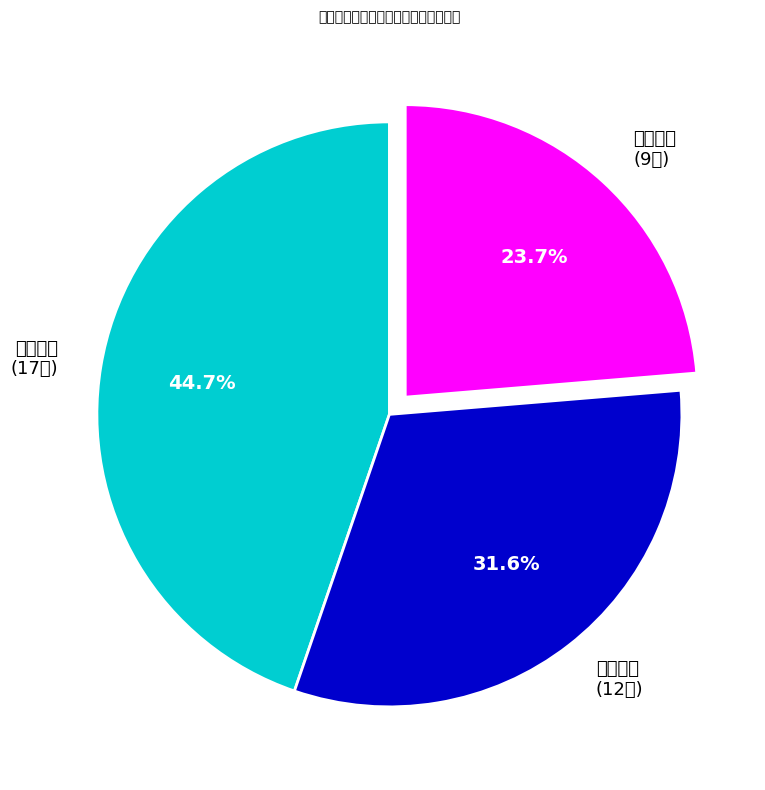

How many segments does this pie chart have?

3